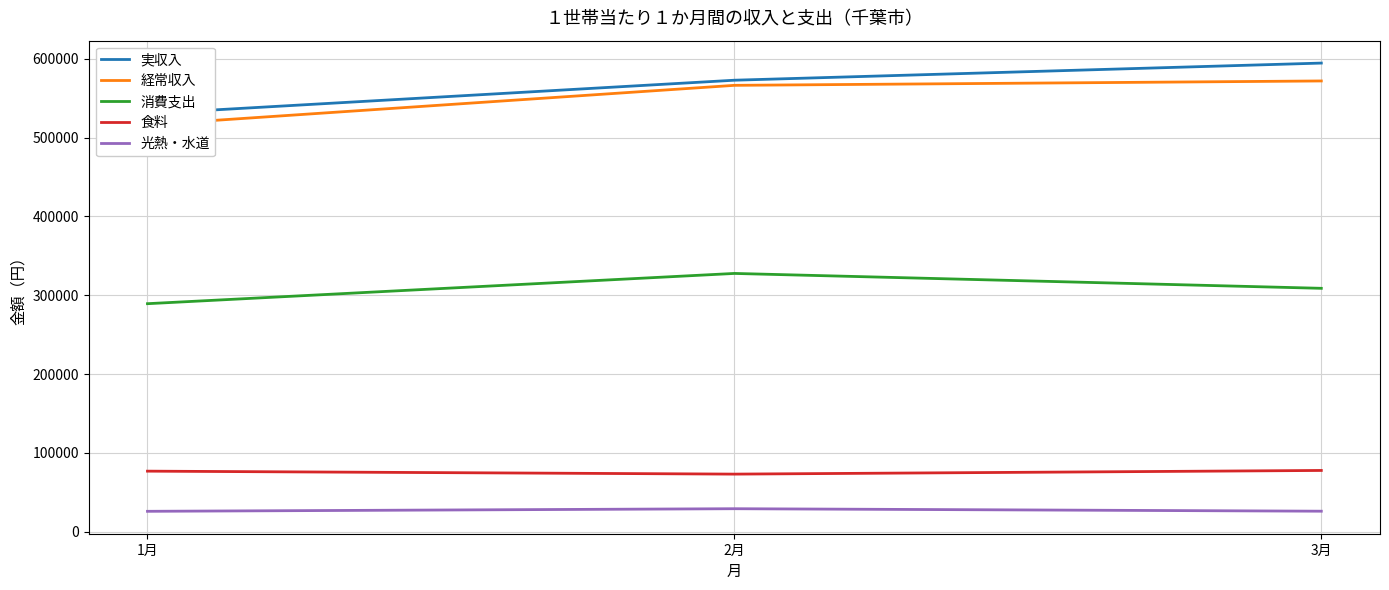

Reading left to right, what are all the values shown in this chart?

実収入: 1月=530203	2月=572722	3月=594466
経常収入: 1月=516042	2月=566224	3月=571786
消費支出: 1月=289216	2月=327600	3月=308719
食料: 1月=76767	2月=73005	3月=77652
光熱・水道: 1月=25817	2月=29105	3月=25956